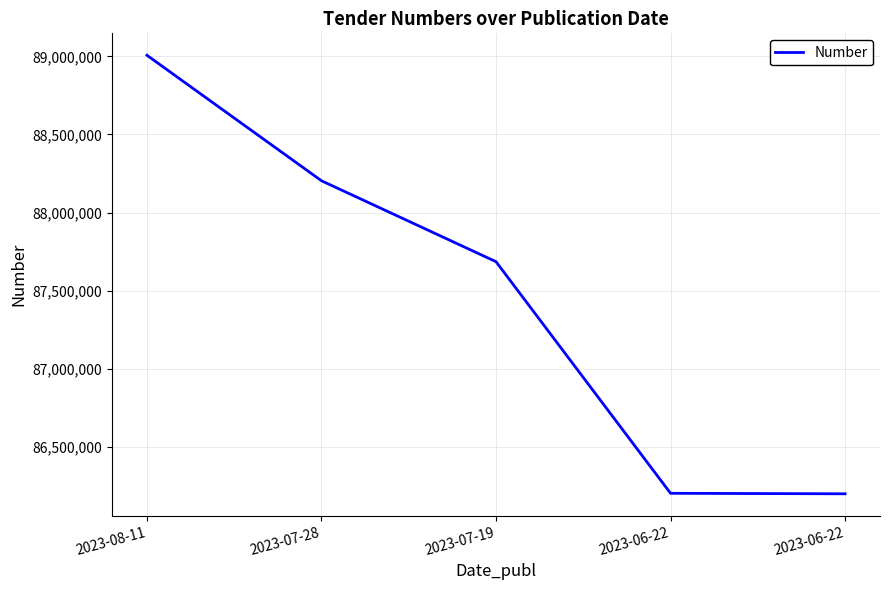

Reading left to right, list all the values displayed in this chart.

89006723	88203668	87685870	86203908	86200733